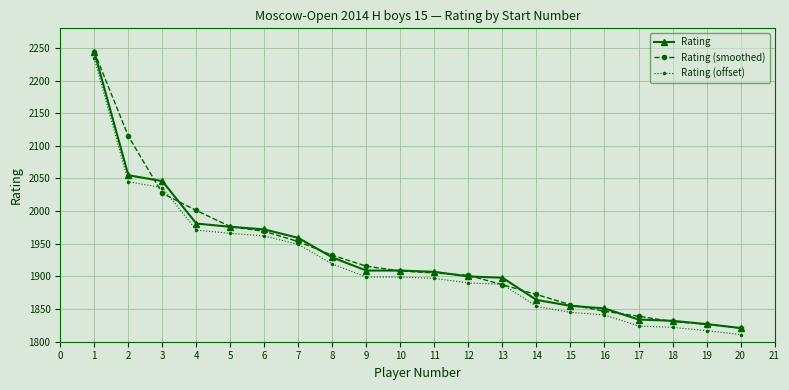

What is the difference between the maximum and minimum values in the Rating (offset) series?

423.0